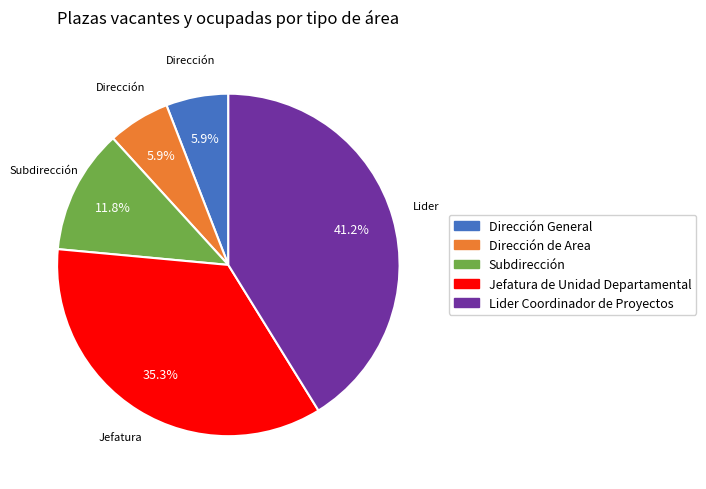

What percentage is the Dirección General slice, to the nearest percent?

6%